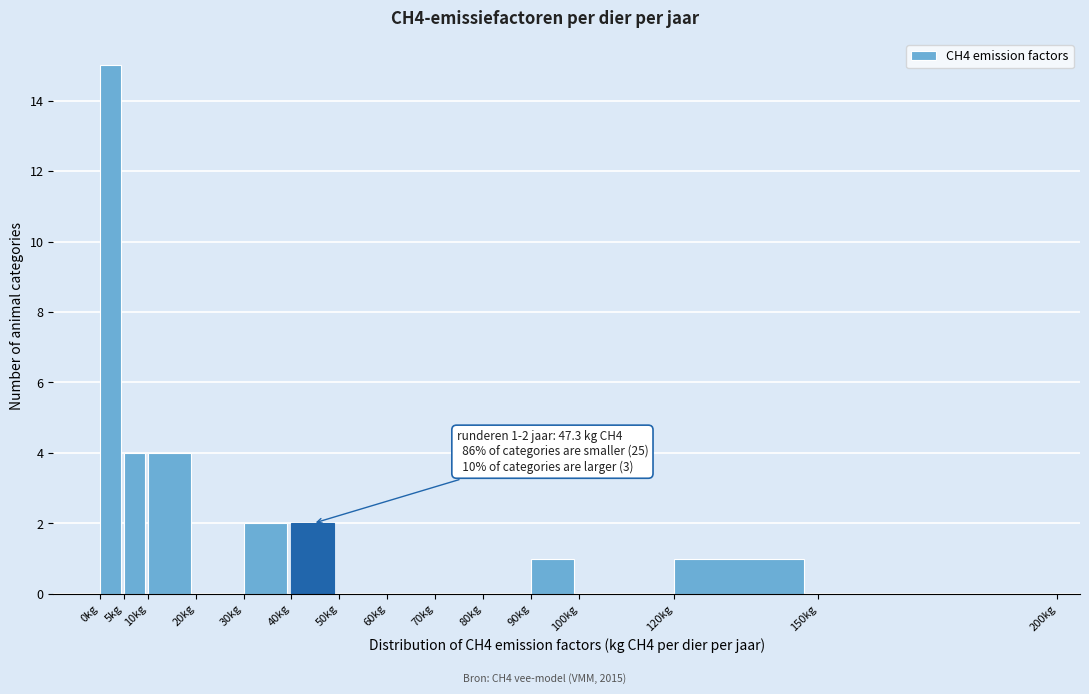

Over which range of the x-axis is the bar tallest?

0 to 5